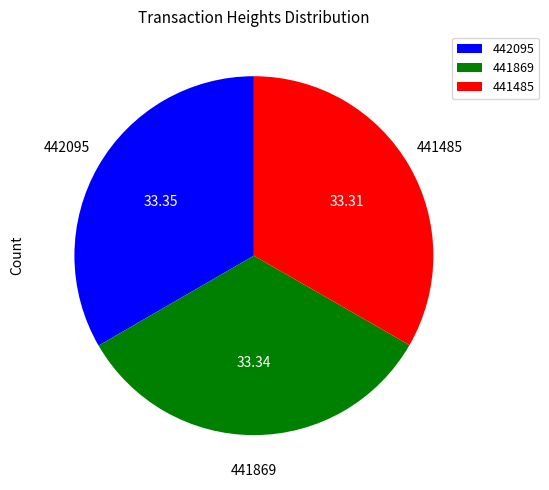

What is the ratio of the value at 441485 to the value at 441869?

1.0